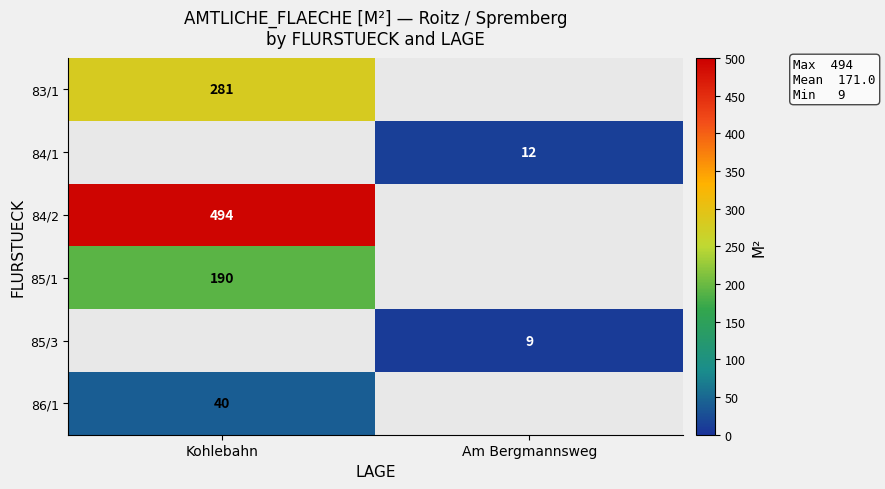

Is the value of 86/1 at Kohlebahn greater than the value of 83/1 at Kohlebahn?

No